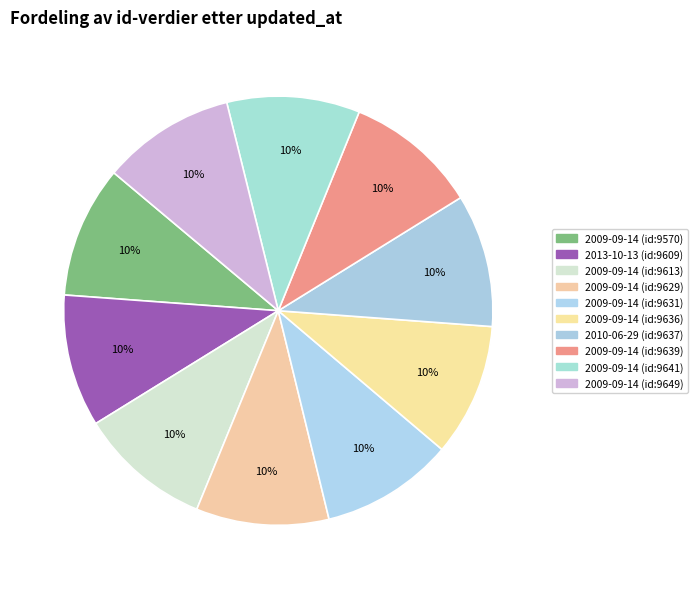

How many slices are in this pie chart?

10